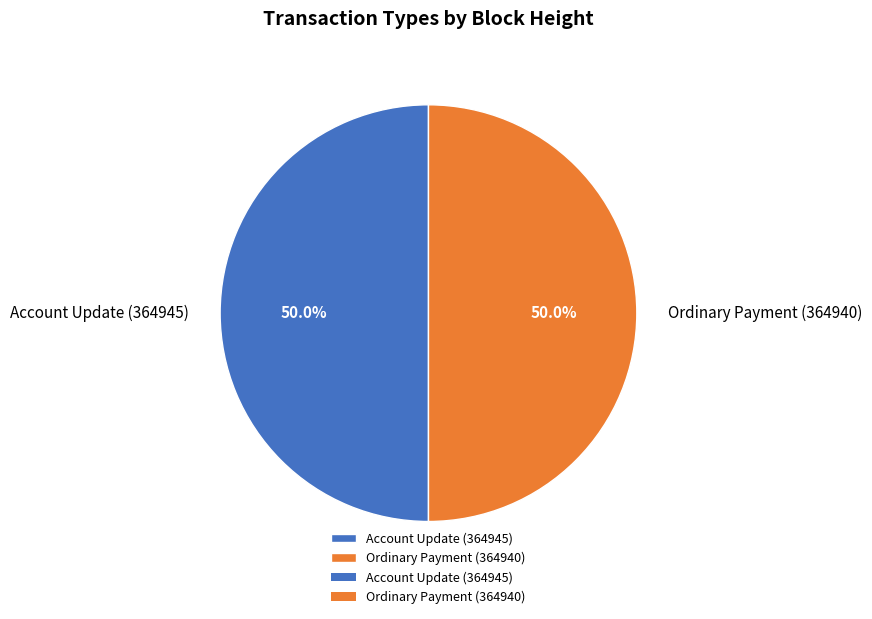

What is the ratio of the value at Ordinary Payment (364940) to the value at Account Update (364945)?

1.0